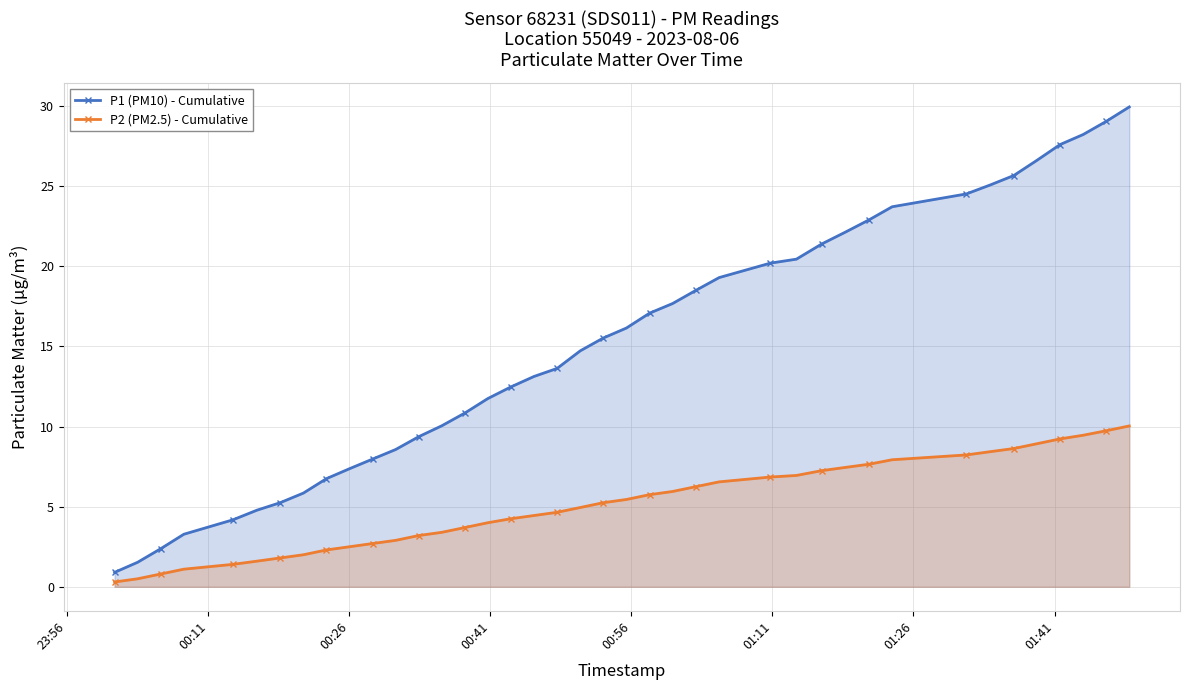

Does the chart have visible grid lines?

Yes